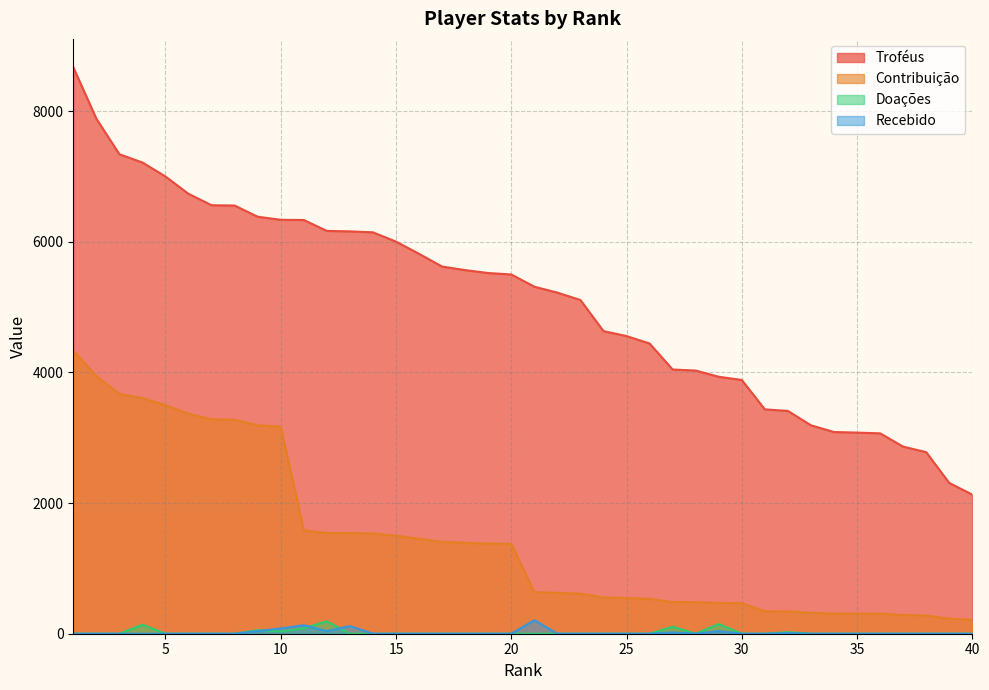

What is the difference between the maximum and minimum values in the Recebido series?

207